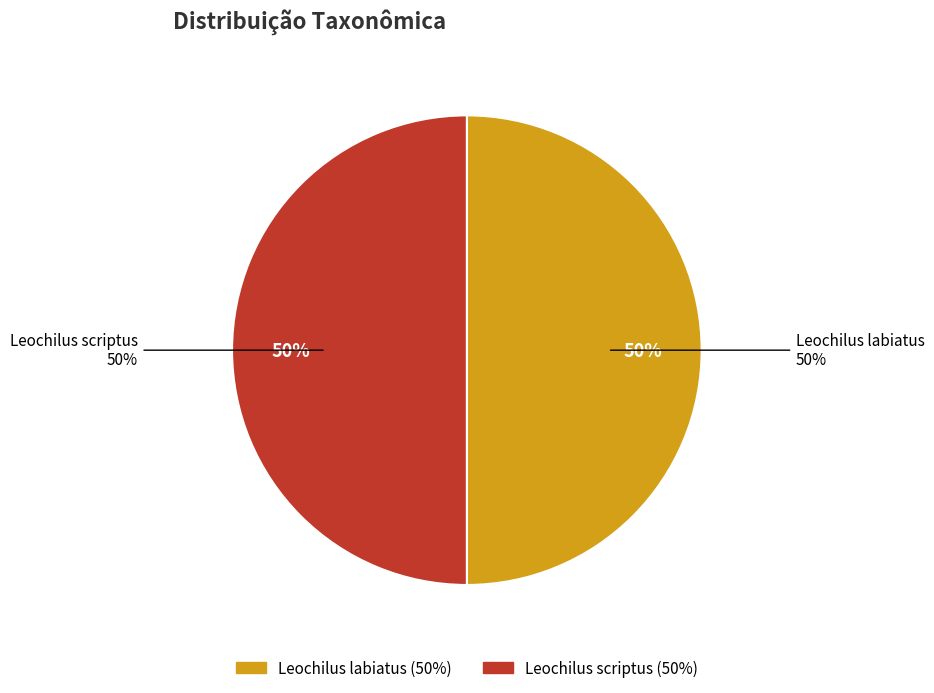

Rank the categories by value from lowest to highest.

Leochilus labiatus, Leochilus scriptus